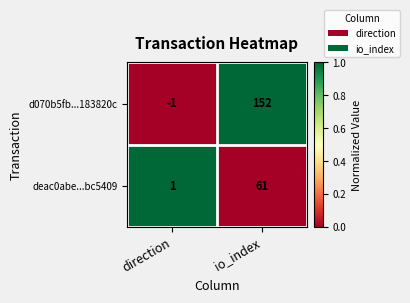

At how many categories does at least one series exceed 0?

2